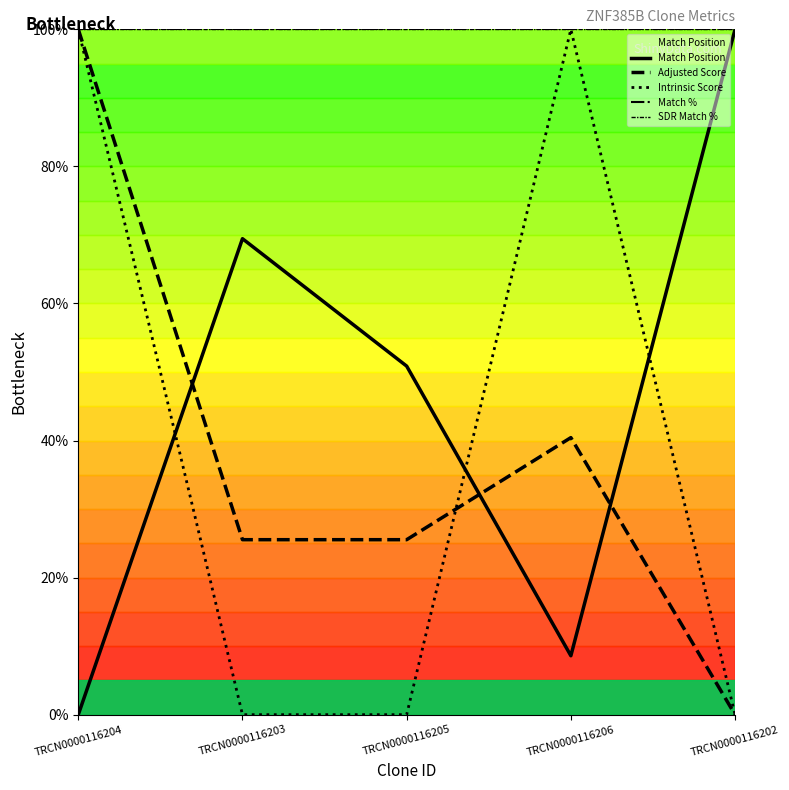

Reading left to right, extract all data points from this chart.

Match Position: 0.0	69.5	50.9	8.6	100.0
Adjusted Score: 100.0	25.5	25.5	40.4	0.0
Intrinsic Score: 100.0	0.0	0.0	100.0	0.0
Match %: 100.0	100.0	100.0	100.0	100.0
SDR Match %: 100.0	100.0	100.0	100.0	100.0